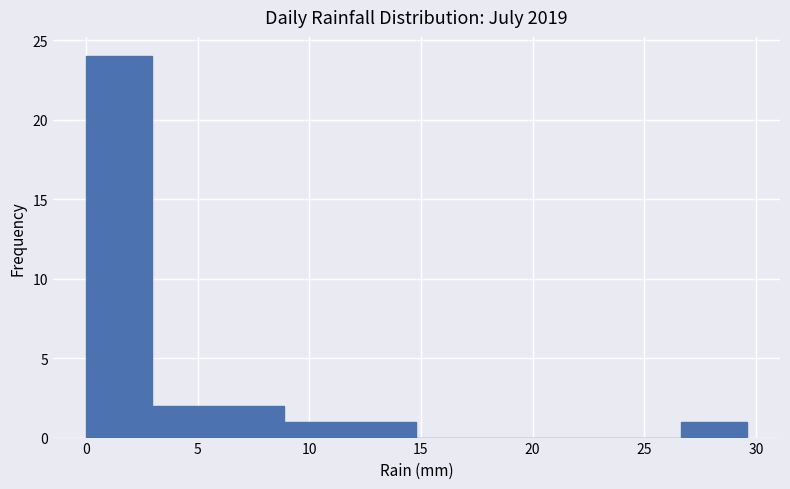

Reading left to right, list every bar in this chart as the range it spans on the x-axis followed by its height. Neither the bar edges nor the heights are printed on the chart, so give them approximately, as read against the axes.

0.0 to 3.0: 24
3.0 to 6.0: 2
6.0 to 9.0: 2
9.0 to 12.0: 1
12.0 to 15.0: 1
15.0 to 18.0: 0
18.0 to 20.5: 0
20.5 to 23.5: 0
23.5 to 26.5: 0
26.5 to 29.5: 1